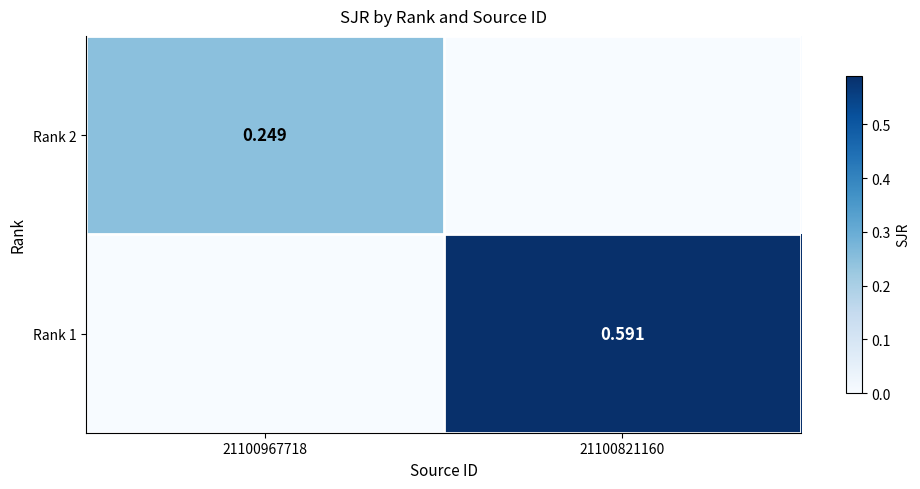

Is the value of Rank 2 at 21100967718 greater than the value of Rank 1 at 21100821160?

No